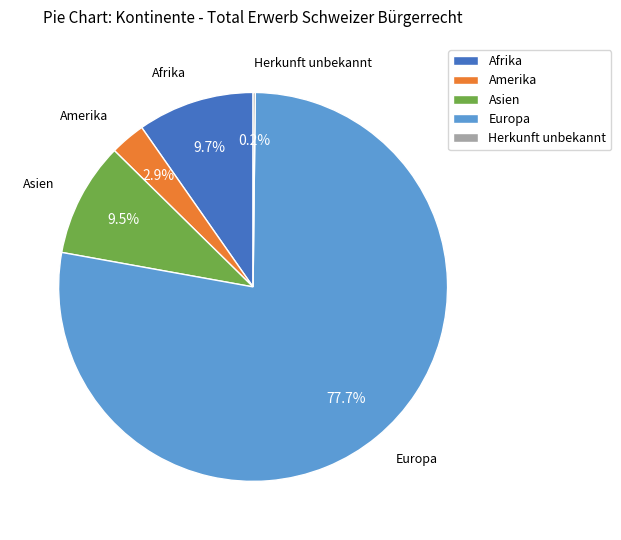

Is it true that Afrika is 10% of the pie?

True